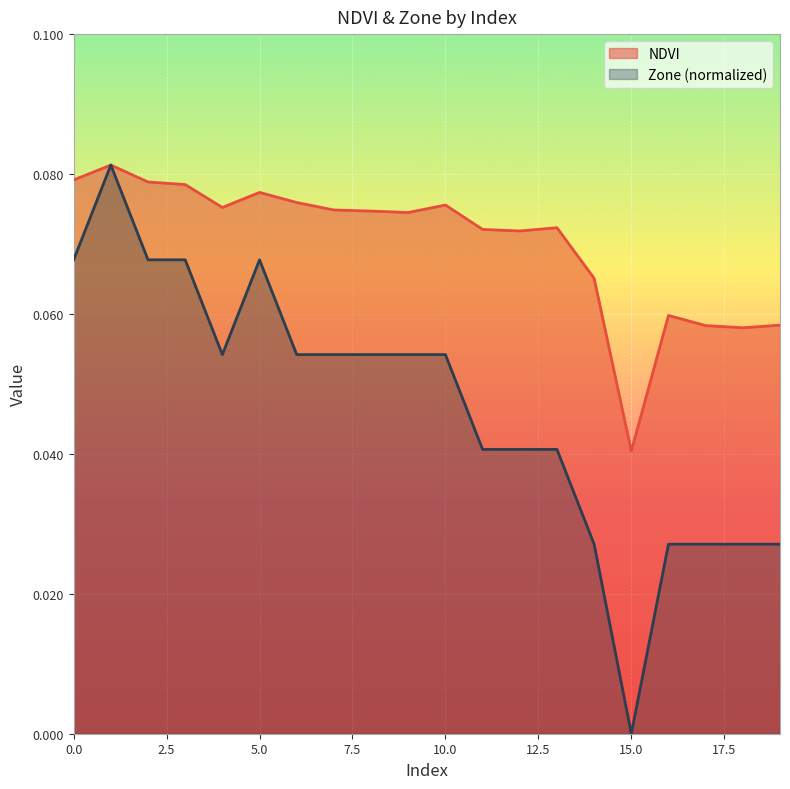

At how many categories does at least one series exceed 0?

20